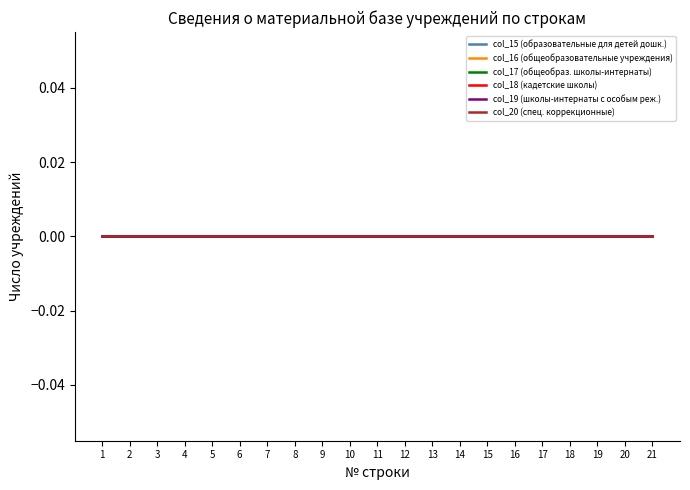

Between 3 and 13, which is larger?

13